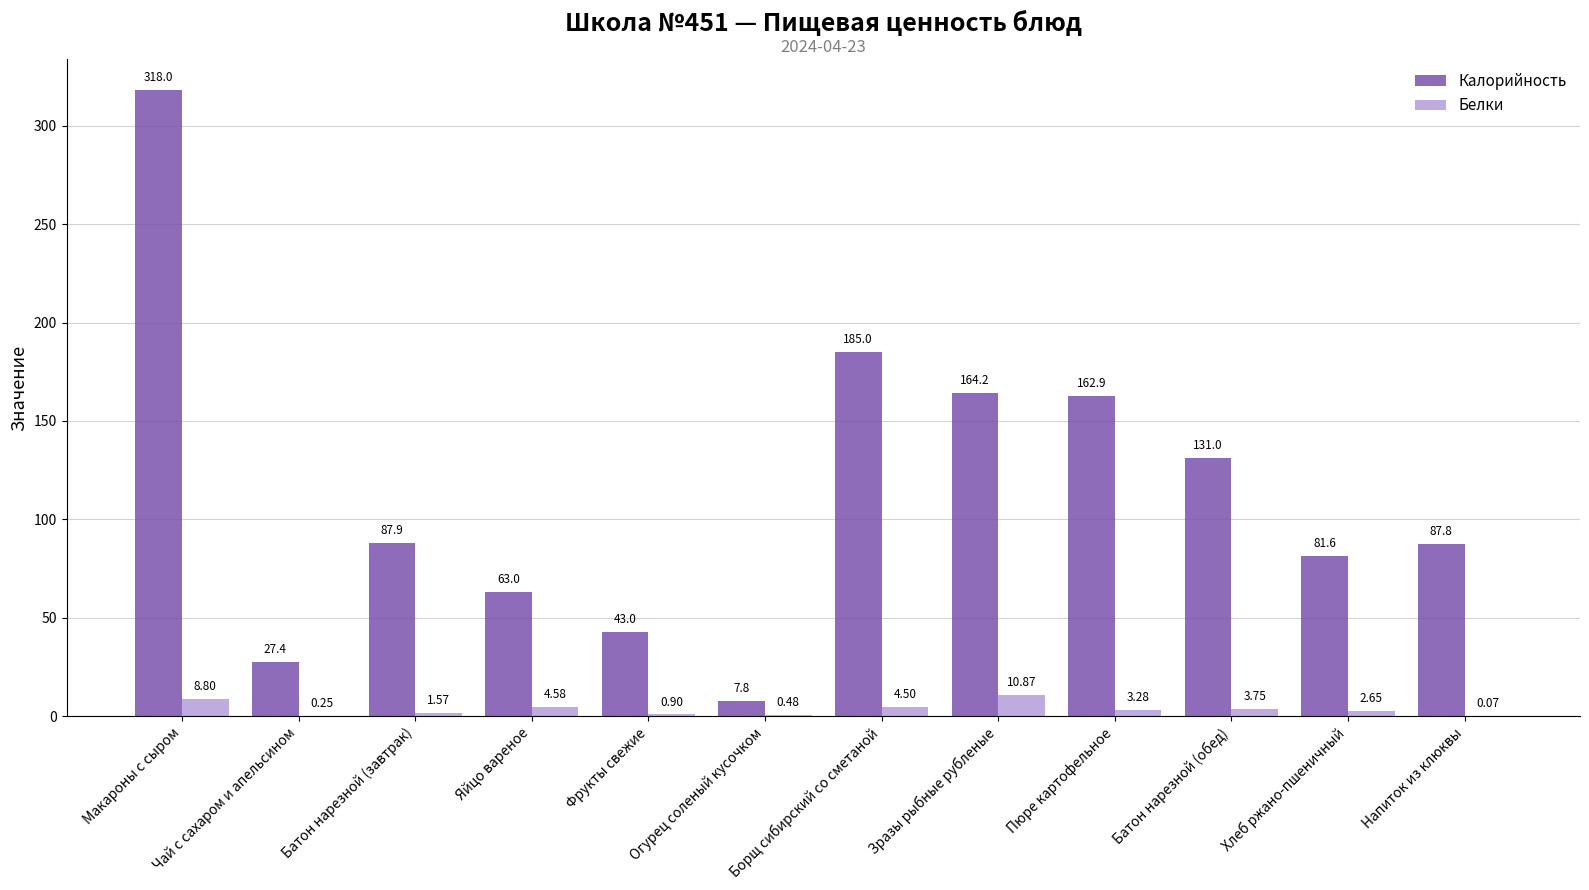

Is the value of Калорийность at Батон нарезной (обед) greater than the value of Белки at Фрукты свежие?

Yes